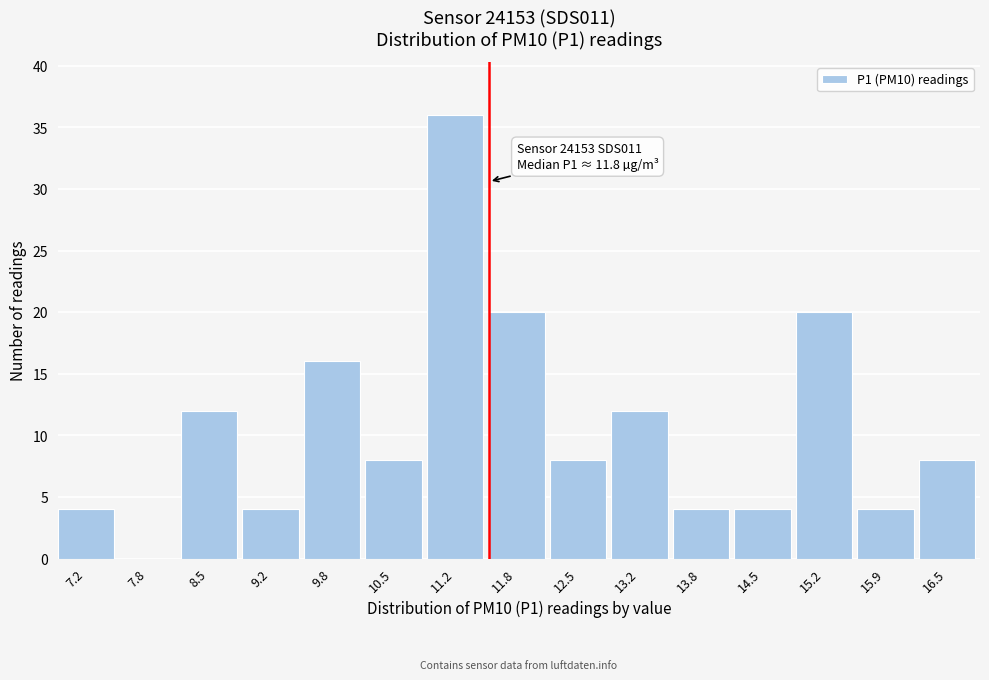

Reading right to left, list all the values displayed in this chart.

16.5=8	15.9=4	15.2=20	14.5=4	13.8=4	13.2=12	12.5=8	11.8=20	11.2=36	10.5=8	9.8=16	9.2=4	8.5=12	7.8=0	7.2=4